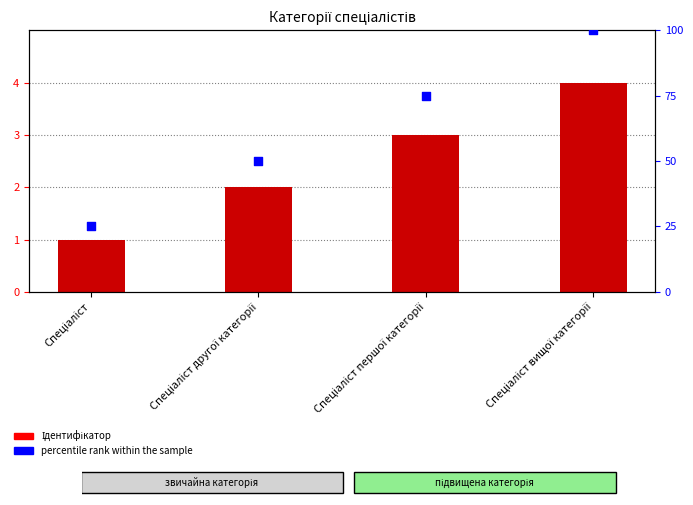

Which series has the largest Y range (max minus min)?

percentile rank within the sample